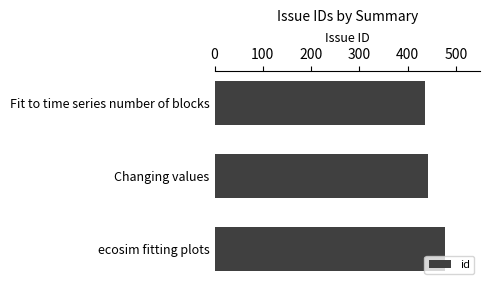

What is the ratio of the value at ecosim fitting plots to the value at Changing values?

1.1